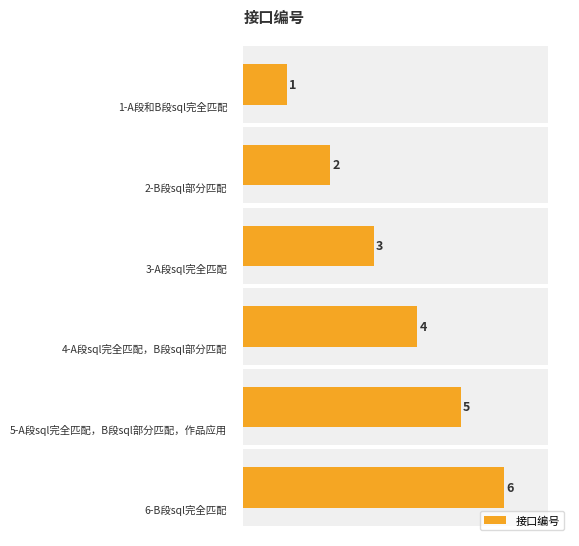

What is the value of the 6th bar from the left?

6